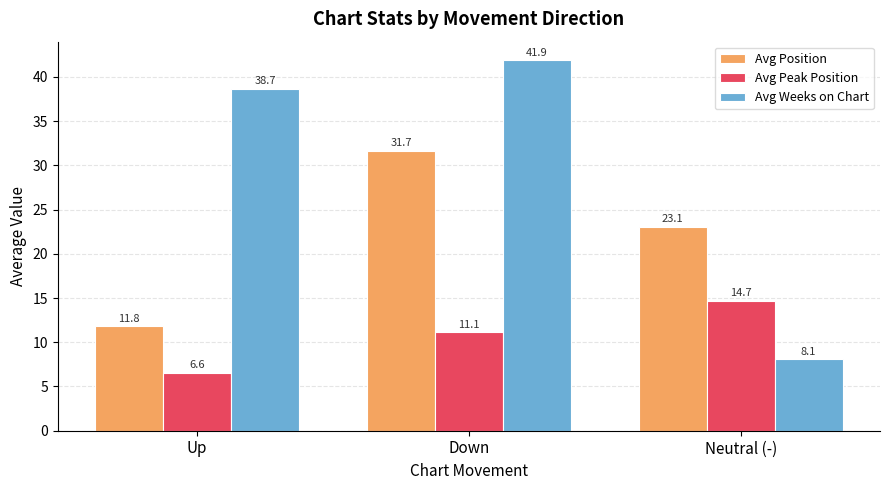

What is the total value across all series at Neutral (-)?

45.8